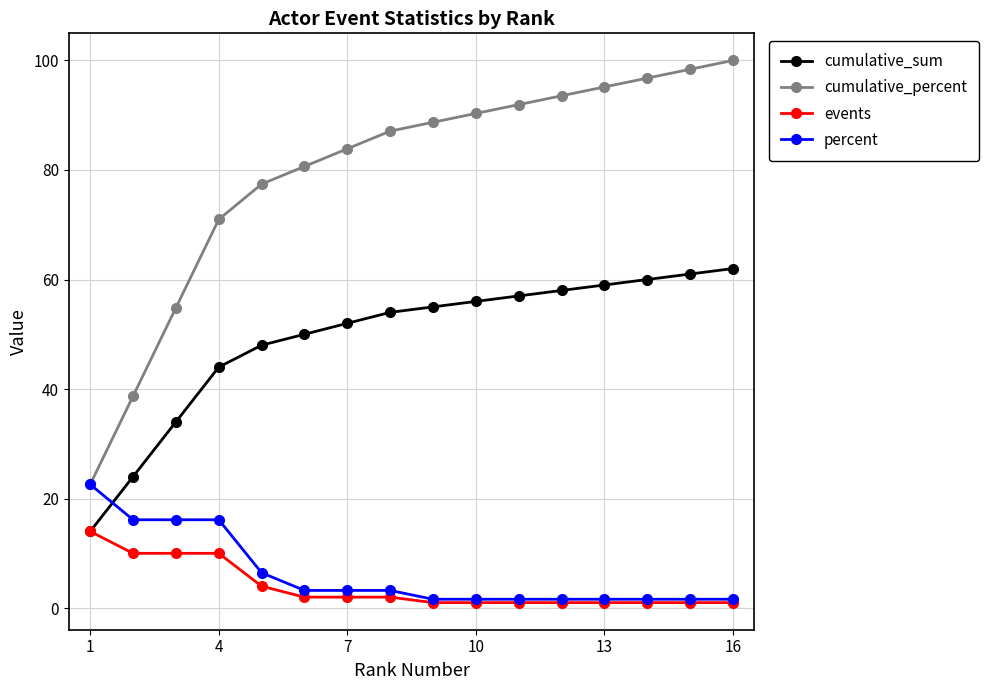

List the series in order of their peak value, highest first.

cumulative_percent, cumulative_sum, percent, events